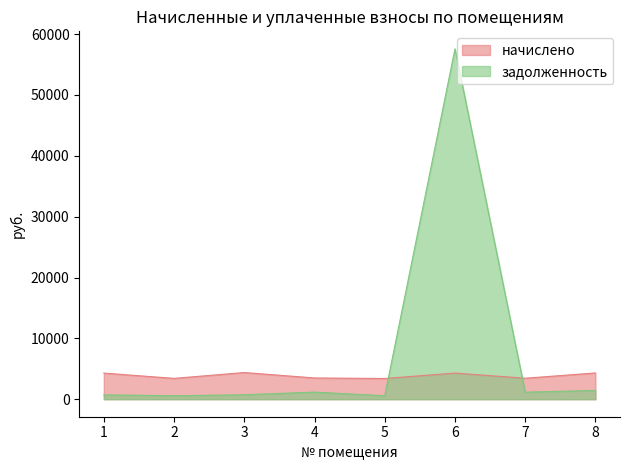

Reading left to right, transcribe all the data shown in this chart.

начислено: 1=4290.7	2=3422.8	3=4383.1	4=3490.4	5=3404.3	6=4296.9	7=3447.4	8=4315.4
задолженность: 1=715.1	2=570.5	3=730.5	4=1163.5	5=567.4	6=57576.8	7=1153.4	8=1443.8